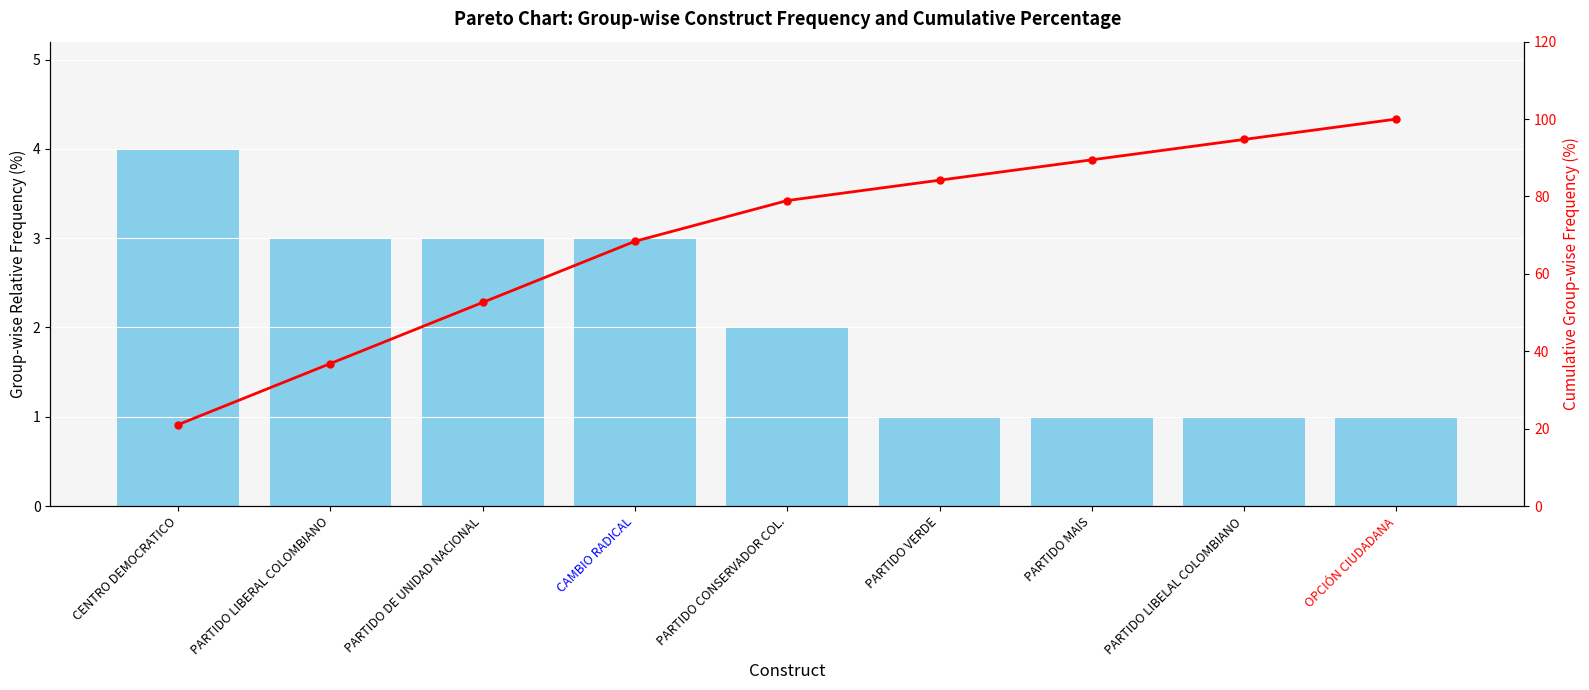

Where does the Count series first go above 2?

CENTRO DEMOCRATICO